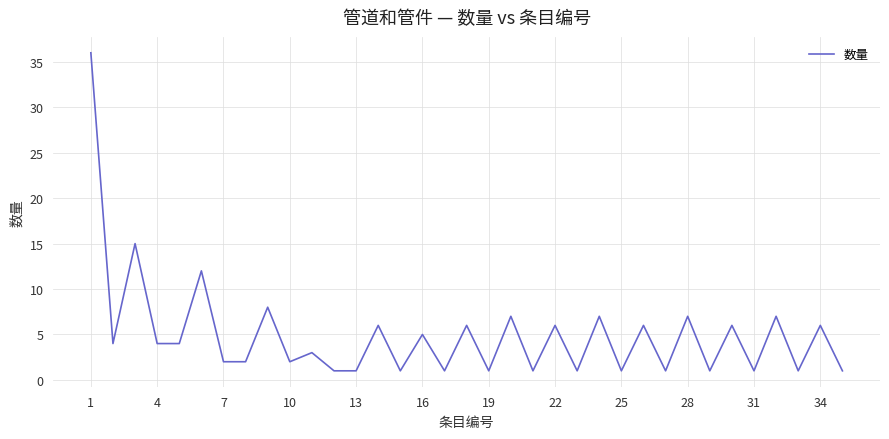

Reading left to right, extract all data points from this chart.

36	4	15	4	4	12	2	2	8	2	3	1	1	6	1	5	1	6	1	7	1	6	1	7	1	6	1	7	1	6	1	7	1	6	1